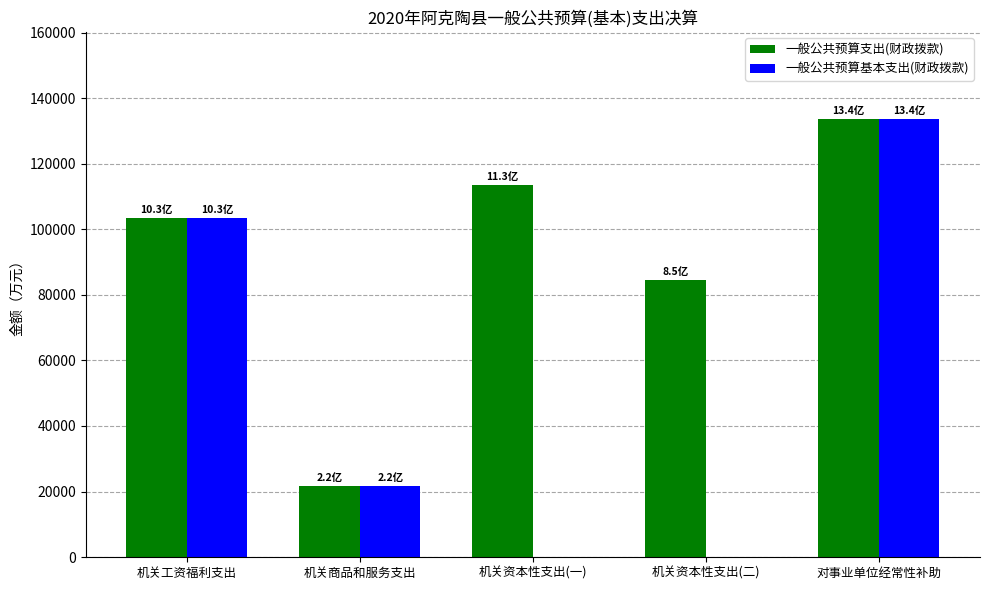

At which label does 一般公共预算基本支出(财政拨款) reach its peak?

对事业单位经常性补助